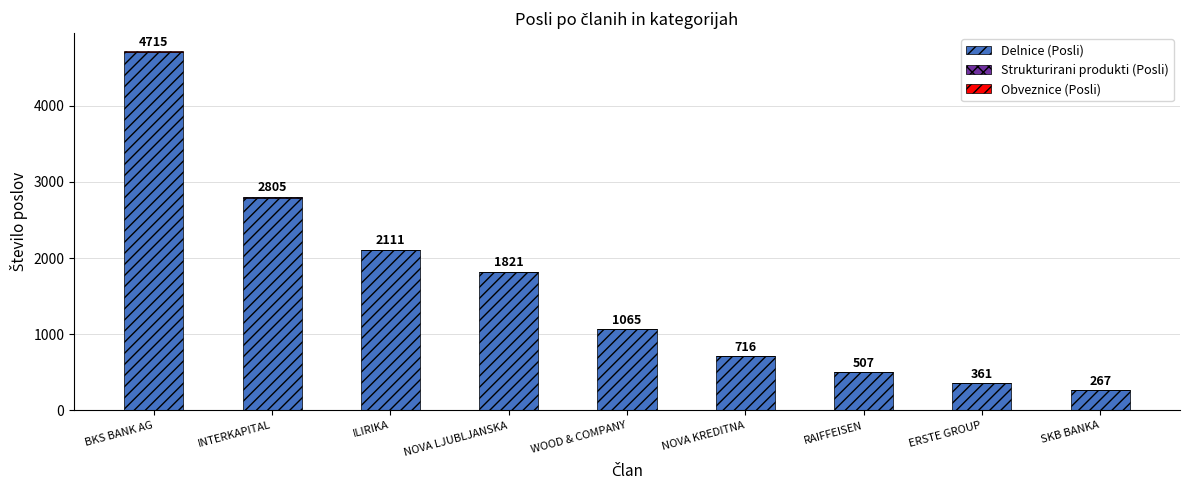

What is the sum of all Delnice (Posli) values?

14332